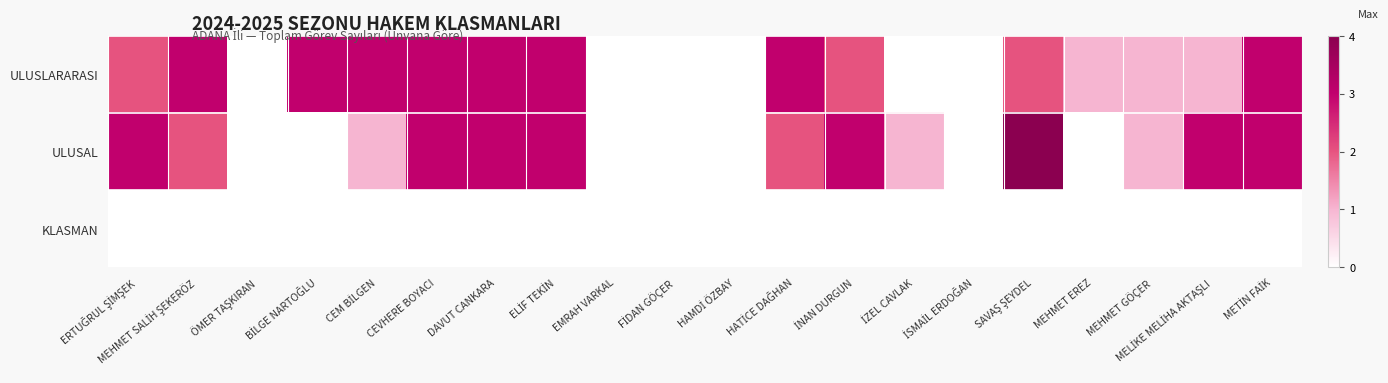

Between MEHMET GÖÇER and METİN FAİK, which series saw the biggest shift?

ULUSLARARASI